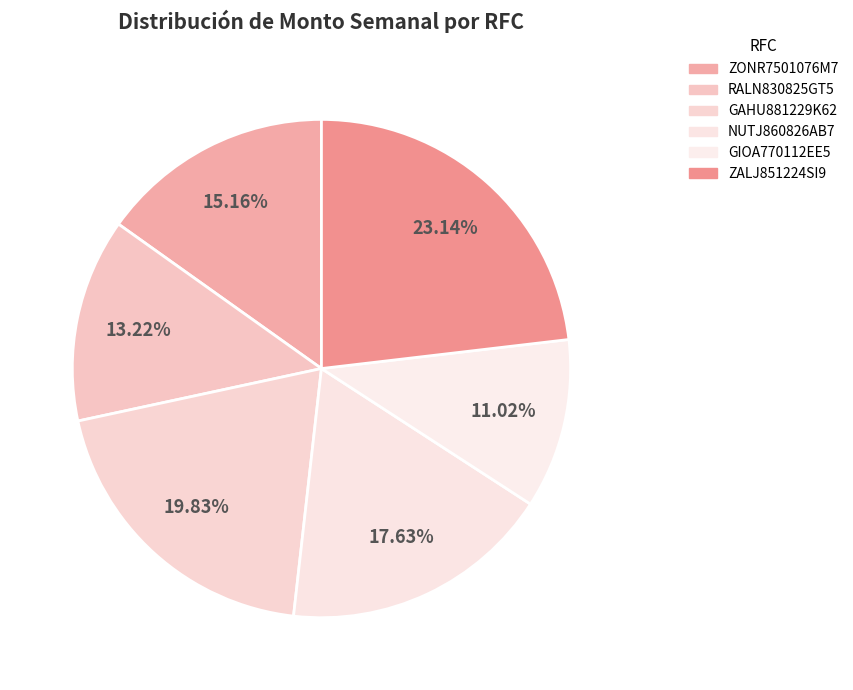

To the nearest percent, what is the difference between the largest and smallest slice percentages?

12%